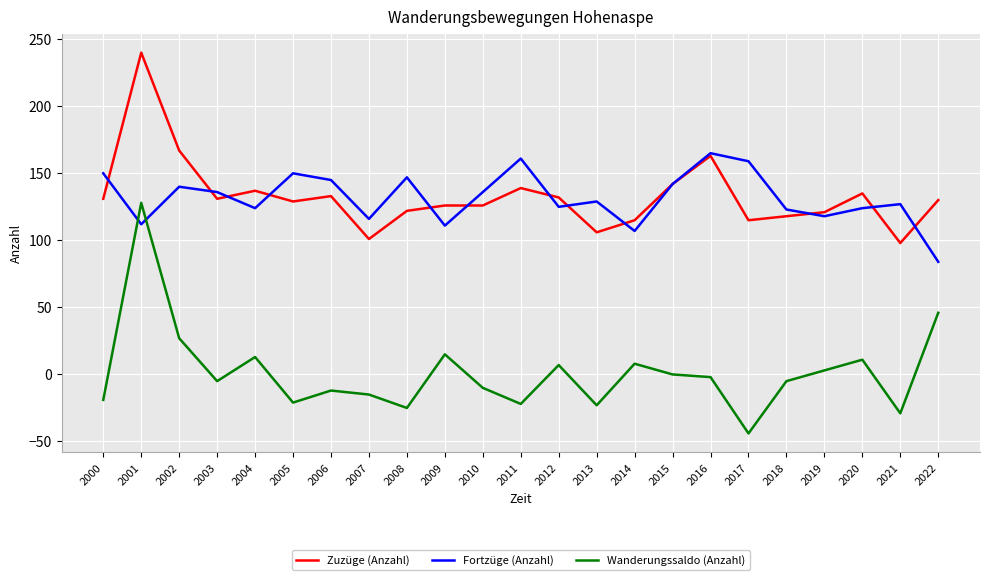

True or false: Wanderungssaldo (Anzahl) and Zuzüge (Anzahl) cross at least once.

False